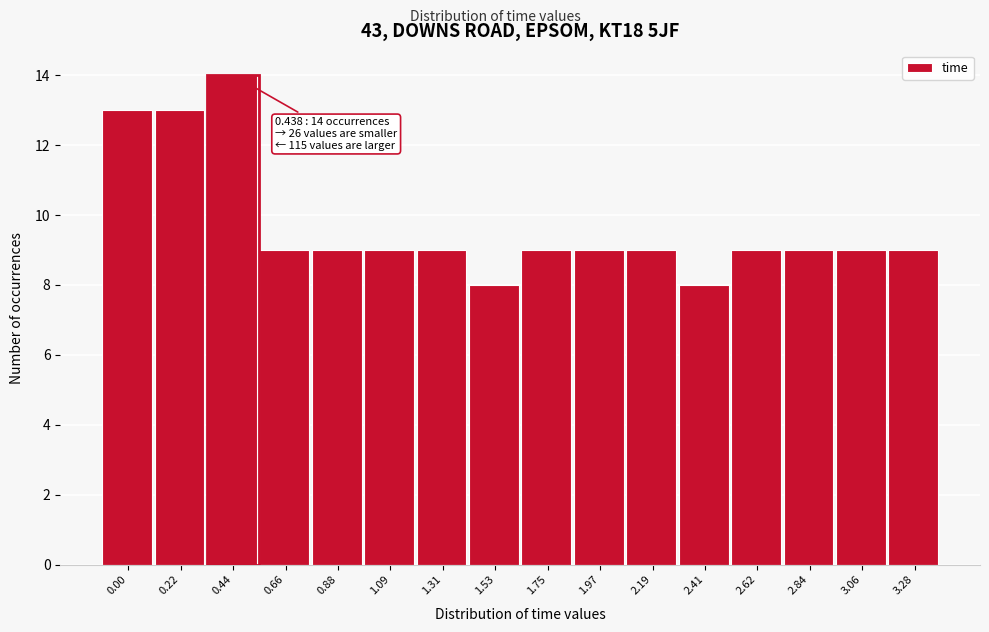

Reading right to left, what are all the values shown in this chart?

9	9	9	9	8	9	9	9	8	9	9	9	9	14	13	13